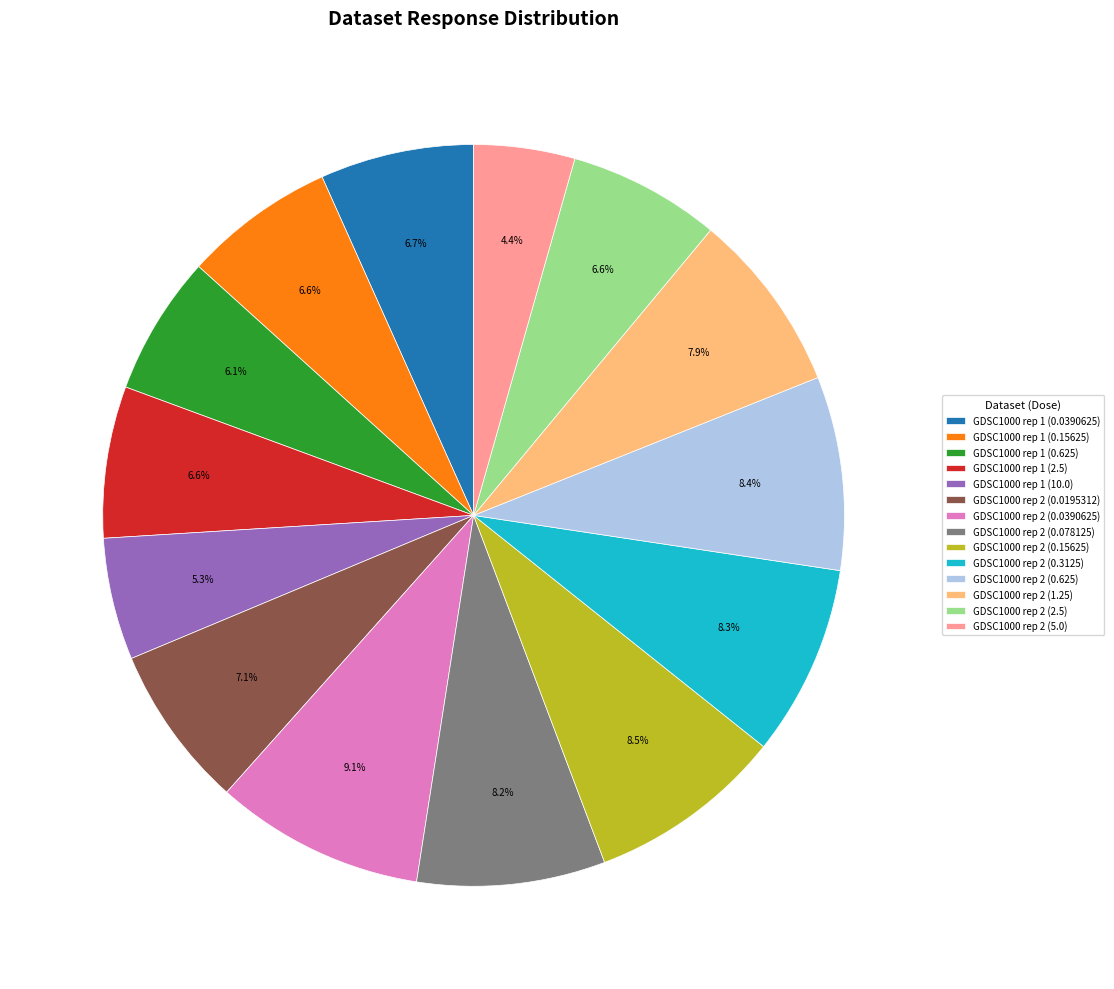

What percentage is the GDSC1000 rep 2 (0.078125) slice, to the nearest percent?

8%